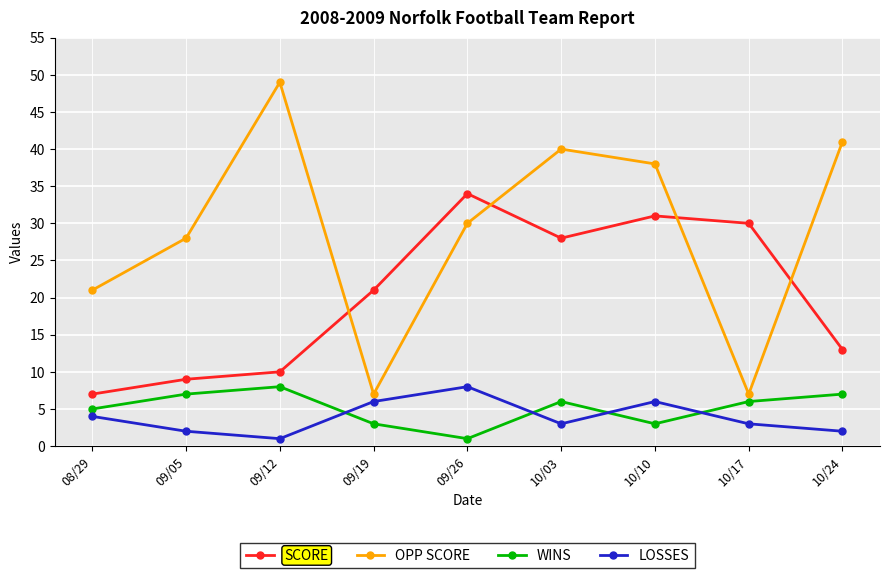

Which series has the largest total across all categories?

OPP SCORE